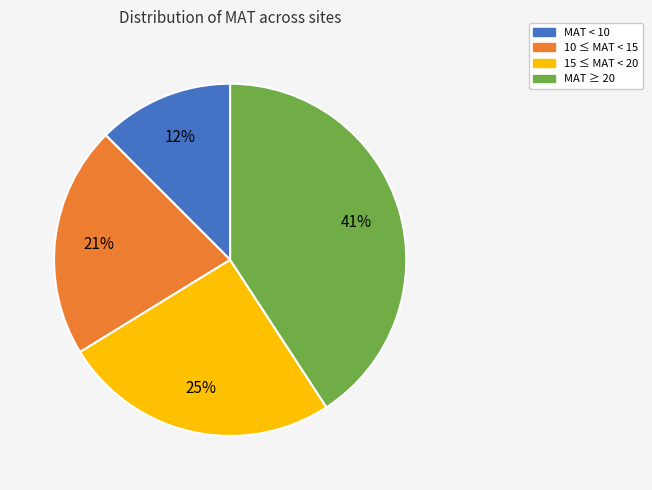

Is there a majority slice in this chart?

No